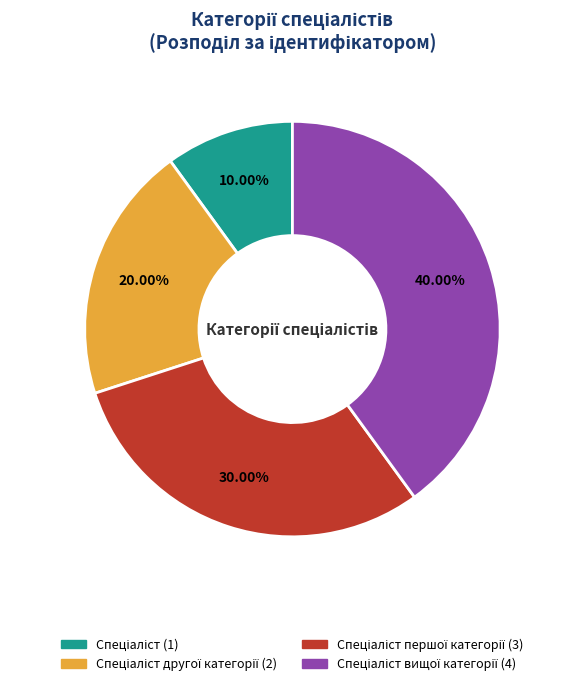

Is there any slice that represents more than half of the pie?

No